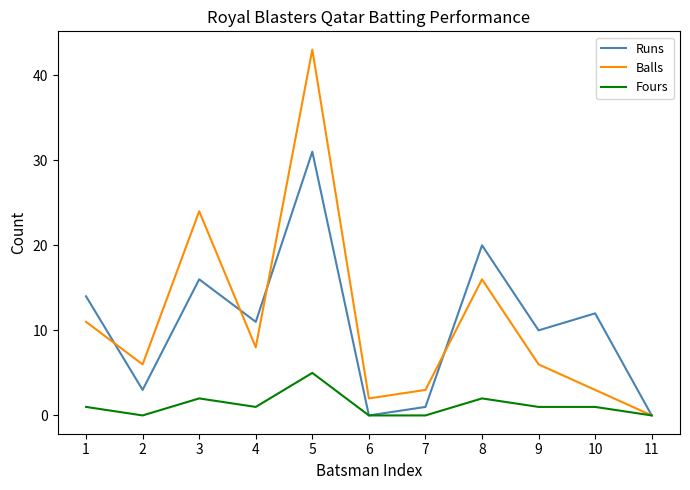

Reading left to right, extract all data points from this chart.

Runs: 1=14	2=3	3=16	4=11	5=31	6=0	7=1	8=20	9=10	10=12	11=0
Balls: 1=11	2=6	3=24	4=8	5=43	6=2	7=3	8=16	9=6	10=3	11=0
Fours: 1=1	2=0	3=2	4=1	5=5	6=0	7=0	8=2	9=1	10=1	11=0